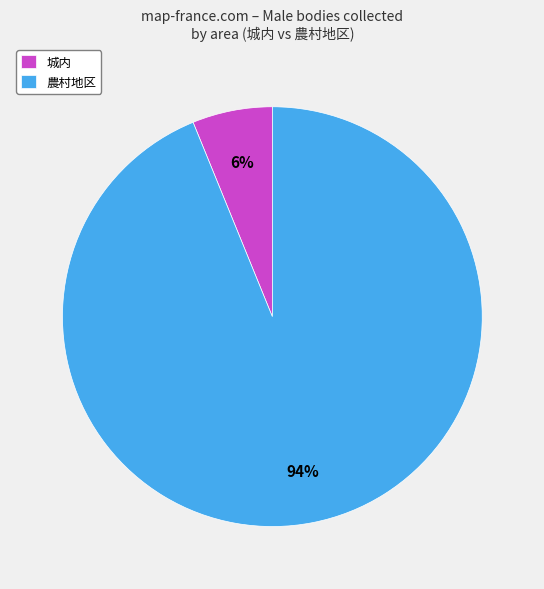

What is the majority slice?

農村地区